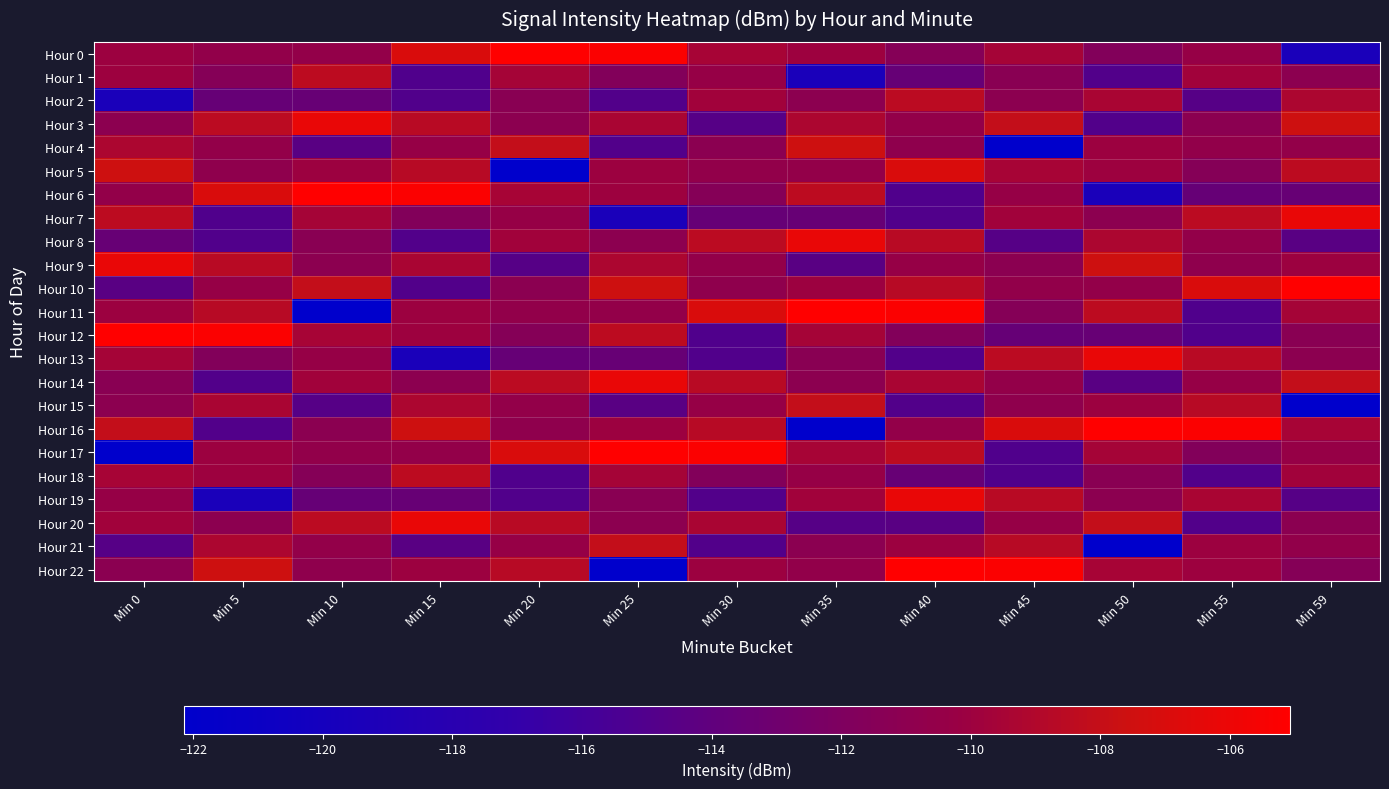

Reading right to left, extract all data points from this chart.

Hour 0: Min 59=-119.4	Min 55=-110.4	Min 50=-111.7	Min 45=-109.6	Min 40=-111.5	Min 35=-110.0	Min 30=-109.5	Min 25=-105.3	Min 20=-105.1	Min 15=-106.9	Min 10=-110.6	Min 5=-110.6	Min 0=-110.0
Hour 1: Min 59=-111.0	Min 55=-109.8	Min 50=-114.9	Min 45=-111.2	Min 40=-113.6	Min 35=-119.4	Min 30=-110.4	Min 25=-111.7	Min 20=-109.6	Min 15=-115.0	Min 10=-108.4	Min 5=-111.5	Min 0=-110.0
Hour 2: Min 59=-109.2	Min 55=-114.6	Min 50=-109.4	Min 45=-111.1	Min 40=-108.5	Min 35=-111.0	Min 30=-109.8	Min 25=-114.9	Min 20=-111.2	Min 15=-115.0	Min 10=-113.5	Min 5=-113.6	Min 0=-119.4
Hour 3: Min 59=-107.5	Min 55=-111.1	Min 50=-114.9	Min 45=-108.1	Min 40=-110.6	Min 35=-109.2	Min 30=-114.6	Min 25=-109.4	Min 20=-111.1	Min 15=-108.6	Min 10=-106.2	Min 5=-108.5	Min 0=-111.0
Hour 4: Min 59=-110.6	Min 55=-110.6	Min 50=-110.0	Min 45=-122.1	Min 40=-110.8	Min 35=-107.5	Min 30=-111.1	Min 25=-114.9	Min 20=-108.1	Min 15=-110.4	Min 10=-114.4	Min 5=-110.6	Min 0=-109.2
Hour 5: Min 59=-108.4	Min 55=-111.5	Min 50=-110.0	Min 45=-109.5	Min 40=-106.9	Min 35=-110.6	Min 30=-110.6	Min 25=-110.0	Min 20=-122.1	Min 15=-108.7	Min 10=-110.1	Min 5=-110.8	Min 0=-107.5
Hour 6: Min 59=-113.5	Min 55=-113.6	Min 50=-119.4	Min 45=-110.4	Min 40=-115.0	Min 35=-108.4	Min 30=-111.5	Min 25=-110.0	Min 20=-109.5	Min 15=-105.3	Min 10=-105.1	Min 5=-106.9	Min 0=-110.6
Hour 7: Min 59=-106.2	Min 55=-108.5	Min 50=-111.0	Min 45=-109.8	Min 40=-115.0	Min 35=-113.5	Min 30=-113.6	Min 25=-119.4	Min 20=-110.4	Min 15=-111.7	Min 10=-109.6	Min 5=-115.0	Min 0=-108.4
Hour 8: Min 59=-114.4	Min 55=-110.6	Min 50=-109.2	Min 45=-114.6	Min 40=-108.6	Min 35=-106.2	Min 30=-108.5	Min 25=-111.0	Min 20=-109.8	Min 15=-114.9	Min 10=-111.2	Min 5=-115.0	Min 0=-113.5
Hour 9: Min 59=-110.1	Min 55=-110.8	Min 50=-107.5	Min 45=-111.1	Min 40=-110.4	Min 35=-114.4	Min 30=-110.6	Min 25=-109.2	Min 20=-114.6	Min 15=-109.4	Min 10=-111.1	Min 5=-108.6	Min 0=-106.2
Hour 10: Min 59=-105.1	Min 55=-106.9	Min 50=-110.6	Min 45=-110.6	Min 40=-108.7	Min 35=-110.1	Min 30=-110.8	Min 25=-107.5	Min 20=-111.1	Min 15=-114.9	Min 10=-108.1	Min 5=-110.4	Min 0=-114.4
Hour 11: Min 59=-109.6	Min 55=-115.0	Min 50=-108.4	Min 45=-111.5	Min 40=-105.3	Min 35=-105.1	Min 30=-106.9	Min 25=-110.6	Min 20=-110.6	Min 15=-110.0	Min 10=-122.1	Min 5=-108.7	Min 0=-110.1
Hour 12: Min 59=-111.2	Min 55=-115.0	Min 50=-113.5	Min 45=-113.6	Min 40=-111.7	Min 35=-109.6	Min 30=-115.0	Min 25=-108.4	Min 20=-111.5	Min 15=-110.0	Min 10=-109.5	Min 5=-105.3	Min 0=-105.1
Hour 13: Min 59=-111.1	Min 55=-108.6	Min 50=-106.2	Min 45=-108.5	Min 40=-114.9	Min 35=-111.2	Min 30=-115.0	Min 25=-113.5	Min 20=-113.6	Min 15=-119.4	Min 10=-110.4	Min 5=-111.7	Min 0=-109.6
Hour 14: Min 59=-108.1	Min 55=-110.4	Min 50=-114.4	Min 45=-110.6	Min 40=-109.4	Min 35=-111.1	Min 30=-108.6	Min 25=-106.2	Min 20=-108.5	Min 15=-111.0	Min 10=-109.8	Min 5=-114.9	Min 0=-111.2
Hour 15: Min 59=-122.1	Min 55=-108.7	Min 50=-110.1	Min 45=-110.8	Min 40=-114.9	Min 35=-108.1	Min 30=-110.4	Min 25=-114.4	Min 20=-110.6	Min 15=-109.2	Min 10=-114.6	Min 5=-109.4	Min 0=-111.1
Hour 16: Min 59=-109.5	Min 55=-105.3	Min 50=-105.1	Min 45=-106.9	Min 40=-110.6	Min 35=-122.1	Min 30=-108.7	Min 25=-110.1	Min 20=-110.8	Min 15=-107.5	Min 10=-111.1	Min 5=-114.9	Min 0=-108.1
Hour 17: Min 59=-110.4	Min 55=-111.7	Min 50=-109.6	Min 45=-115.0	Min 40=-108.4	Min 35=-109.5	Min 30=-105.3	Min 25=-105.1	Min 20=-106.9	Min 15=-110.6	Min 10=-110.6	Min 5=-110.0	Min 0=-122.1
Hour 18: Min 59=-109.8	Min 55=-114.9	Min 50=-111.2	Min 45=-115.0	Min 40=-113.5	Min 35=-110.4	Min 30=-111.7	Min 25=-109.6	Min 20=-115.0	Min 15=-108.4	Min 10=-111.5	Min 5=-110.0	Min 0=-109.5
Hour 19: Min 59=-114.6	Min 55=-109.4	Min 50=-111.1	Min 45=-108.6	Min 40=-106.2	Min 35=-109.8	Min 30=-114.9	Min 25=-111.2	Min 20=-115.0	Min 15=-113.5	Min 10=-113.6	Min 5=-119.4	Min 0=-110.4
Hour 20: Min 59=-111.1	Min 55=-114.9	Min 50=-108.1	Min 45=-110.4	Min 40=-114.4	Min 35=-114.6	Min 30=-109.4	Min 25=-111.1	Min 20=-108.6	Min 15=-106.2	Min 10=-108.5	Min 5=-111.0	Min 0=-109.8
Hour 21: Min 59=-110.6	Min 55=-110.0	Min 50=-122.1	Min 45=-108.7	Min 40=-110.1	Min 35=-111.1	Min 30=-114.9	Min 25=-108.1	Min 20=-110.4	Min 15=-114.4	Min 10=-110.6	Min 5=-109.2	Min 0=-114.6
Hour 22: Min 59=-111.5	Min 55=-110.0	Min 50=-109.5	Min 45=-105.3	Min 40=-105.1	Min 35=-110.6	Min 30=-110.0	Min 25=-122.1	Min 20=-108.7	Min 15=-110.1	Min 10=-110.8	Min 5=-107.5	Min 0=-111.1